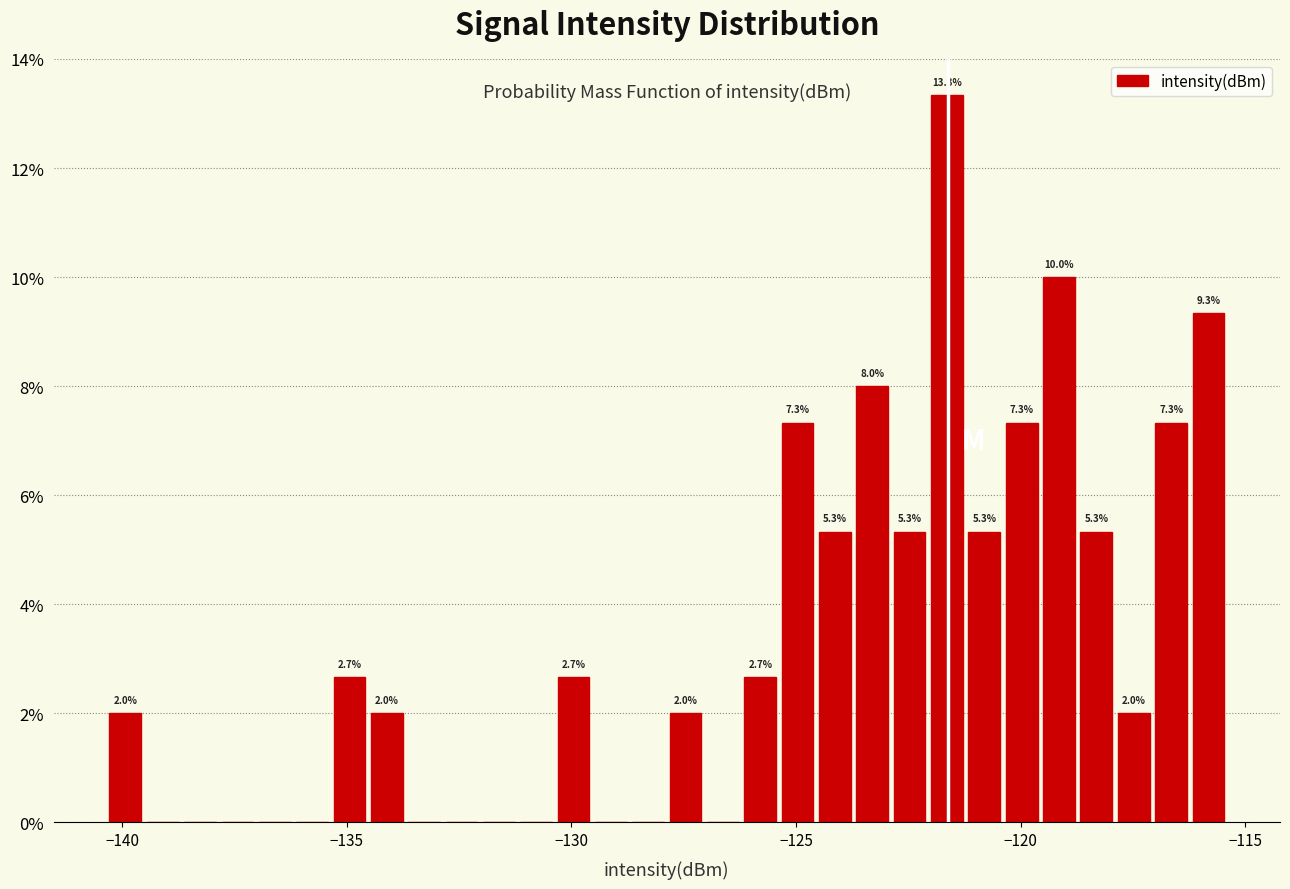

Read against the x-axis, roughly where is the centre of the tallest bar?

-121.5